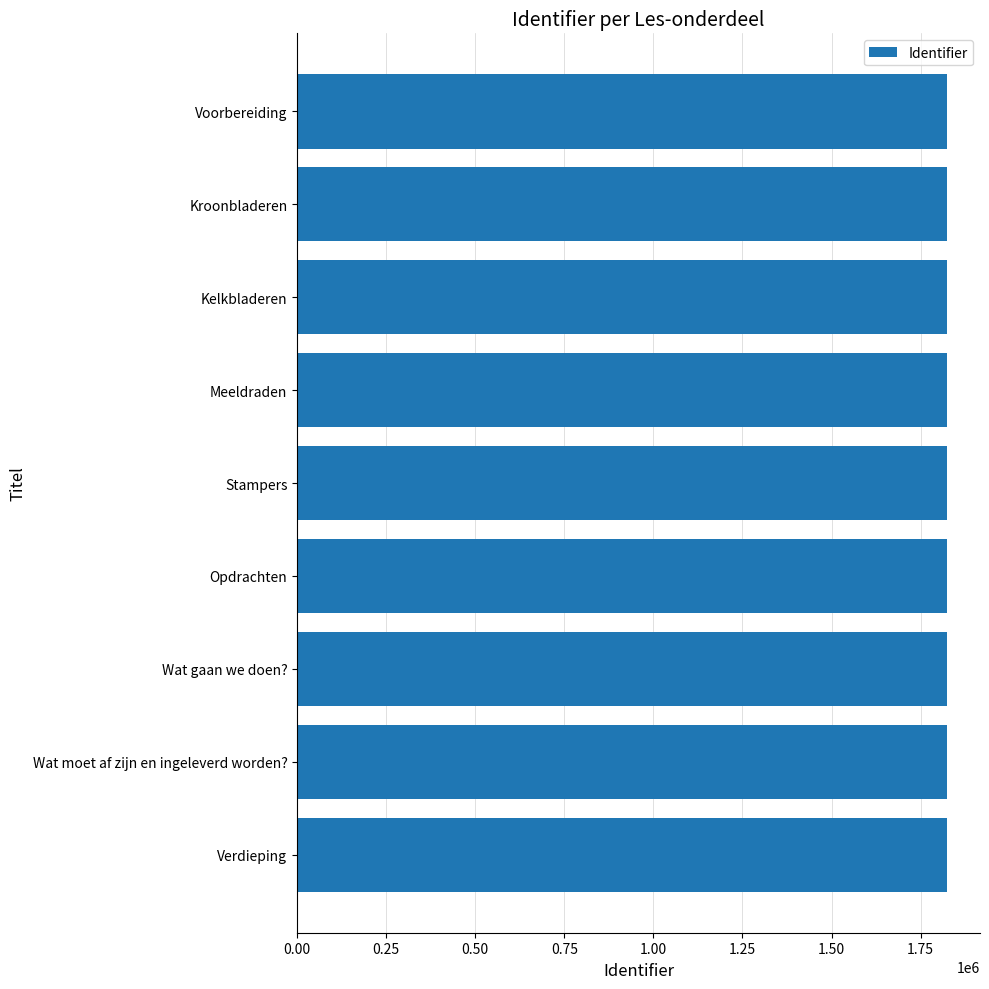

What is the value of the 8th bar from the top?

1825298